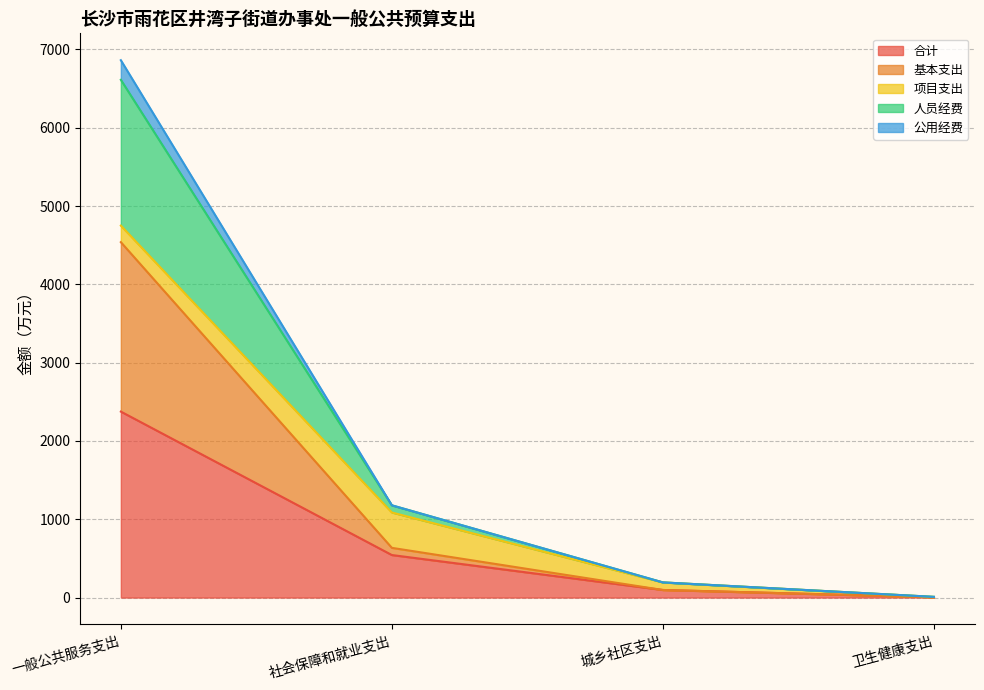

Which category has the highest value in the 合计 series?

一般公共服务支出